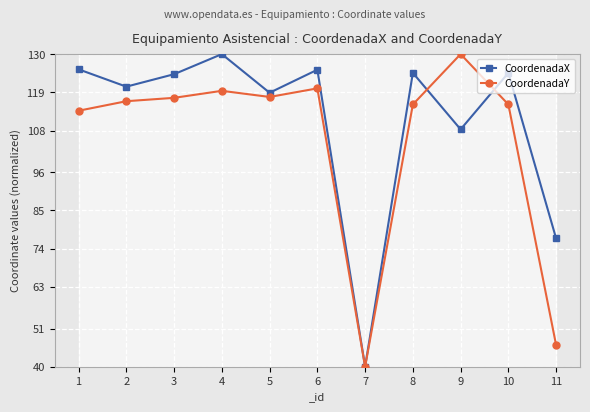

True or false: CoordenadaY and CoordenadaX intersect in this chart.

True